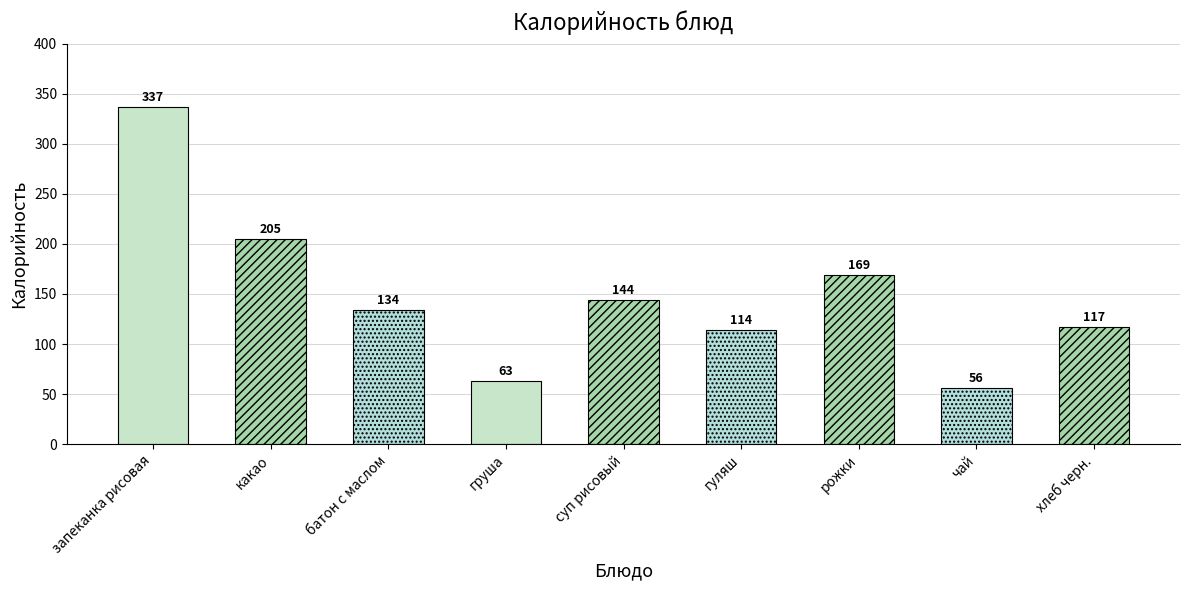

Reading right to left, extract all data points from this chart.

хлеб черн.=117	чай=56	рожки=169	гуляш=114	суп рисовый=144	груша=63	батон с маслом=134	какао=205	запеканка рисовая=337